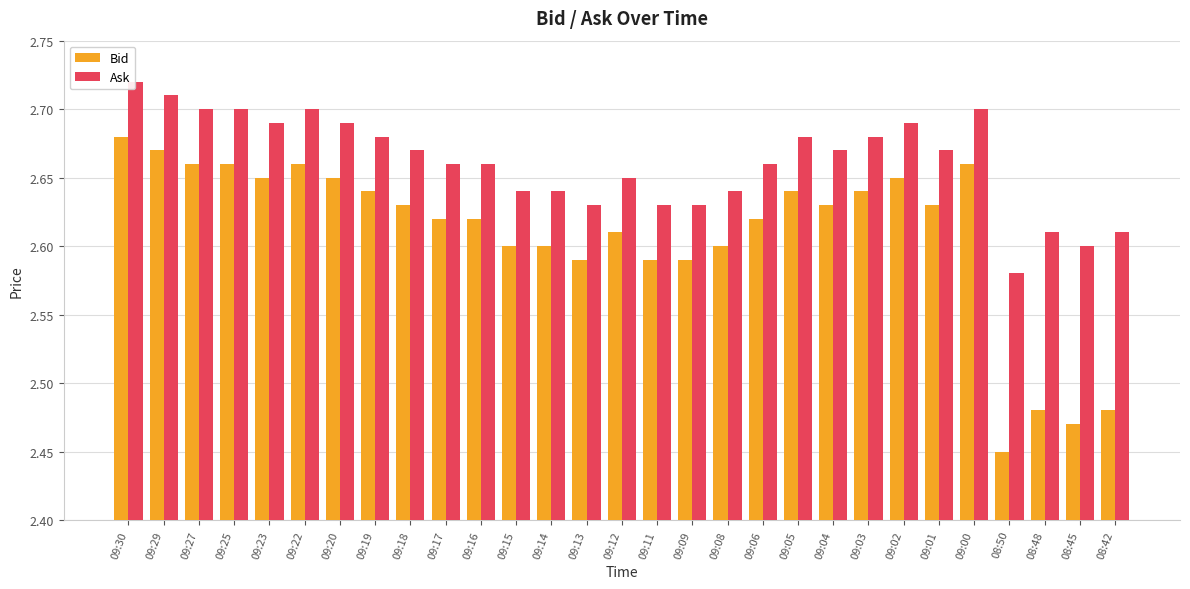

What is the difference between the maximum and minimum values in the Ask series?

0.1